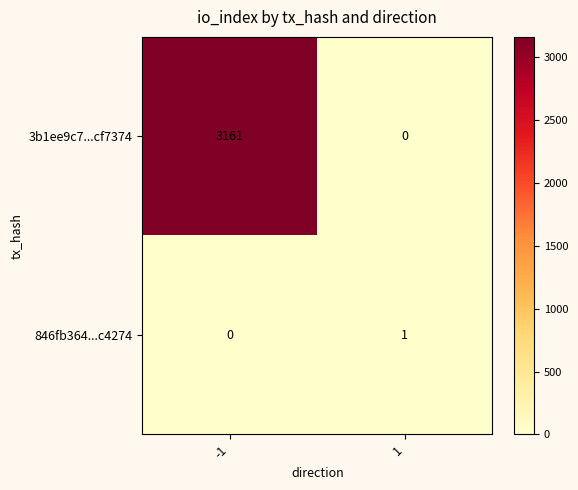

The value of 3b1ee9c7...cf7374 at -1 is 1847. True or false?

False